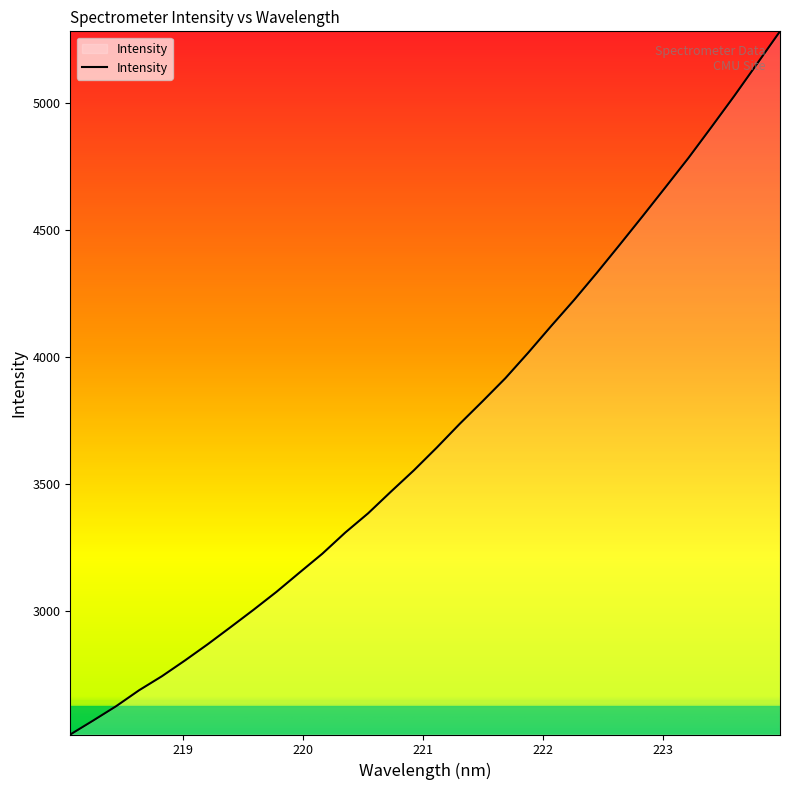

What is the difference between the maximum and minimum values?

2771.0